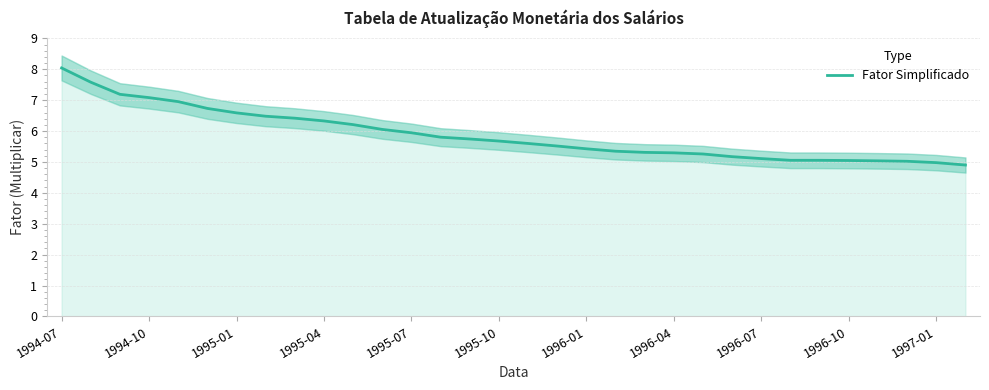

What is the highest value of the Fator Simplificado series?

8.0